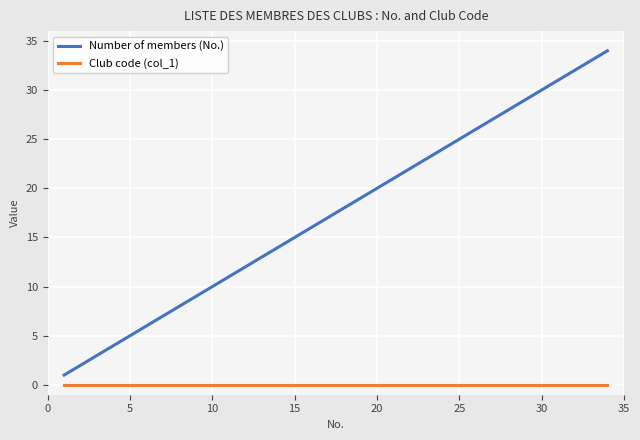

Is this an area chart (filled region under the line)?

No